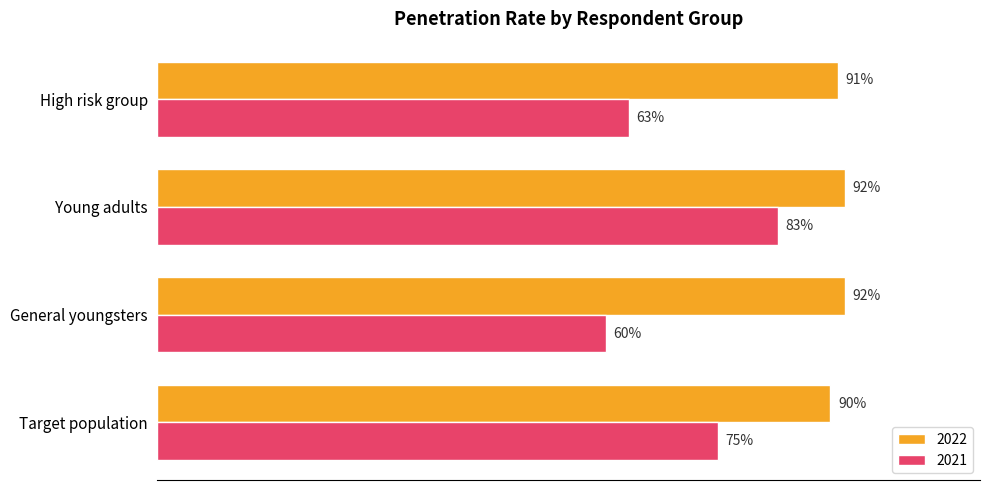

At which category is the sum across all series the highest?

Young adults